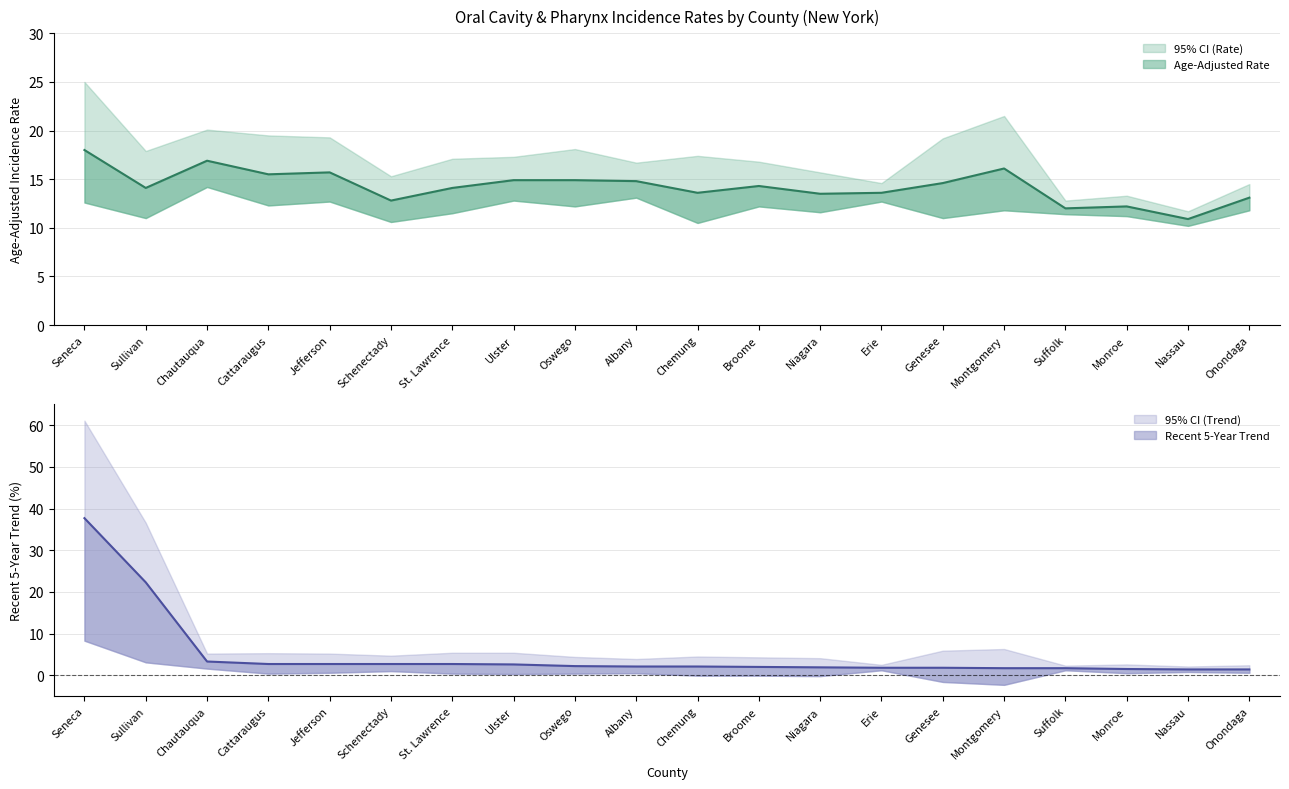

What is the approximate value of Upper CI (Trend) at Monroe?

2.6